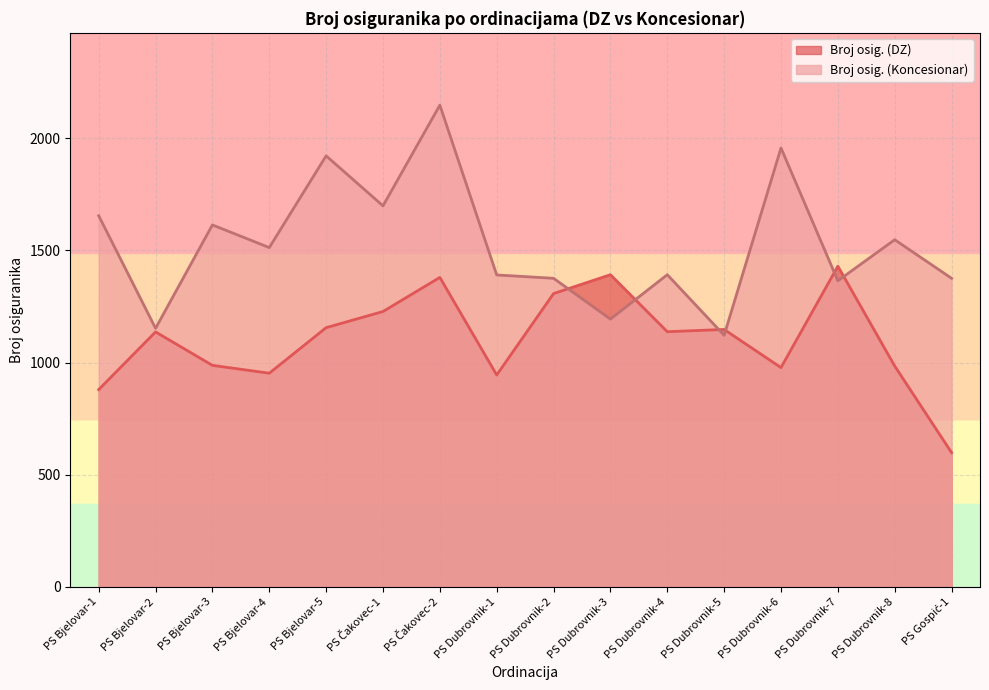

At which label is Broj osig. (DZ) closest to 1014?

PS Bjelovar-3